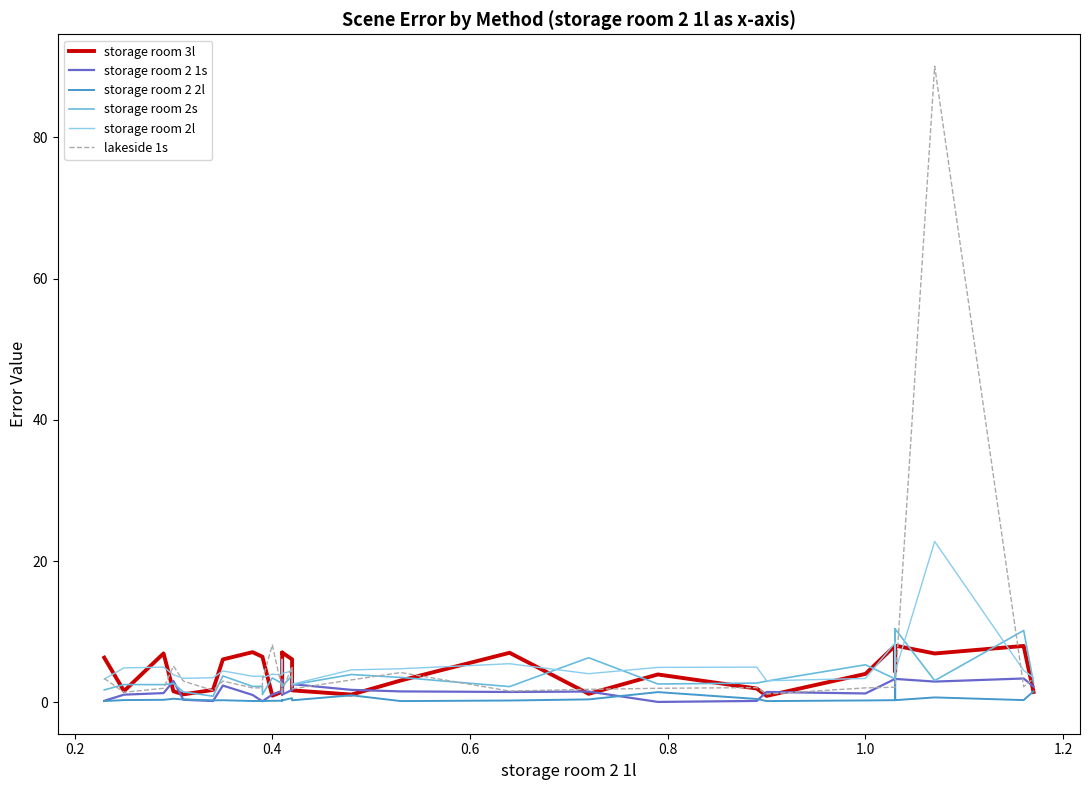

How many lines are shown in the chart?

6